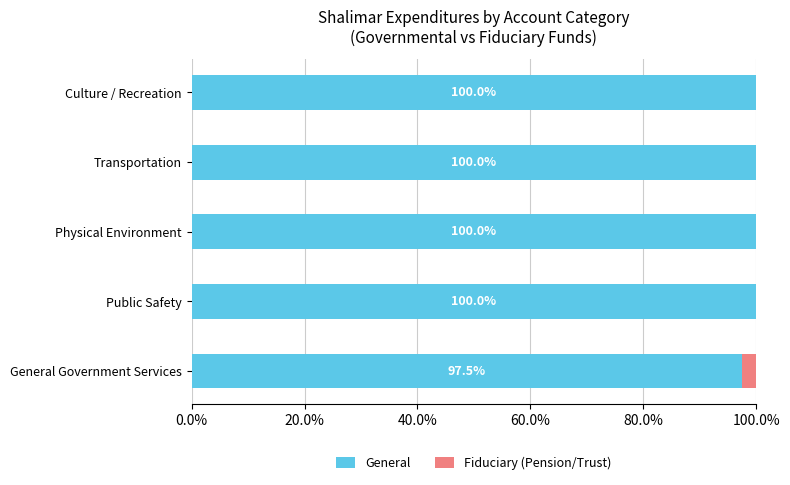

What are all the series names shown in the legend?

General, Fiduciary (Pension/Trust)